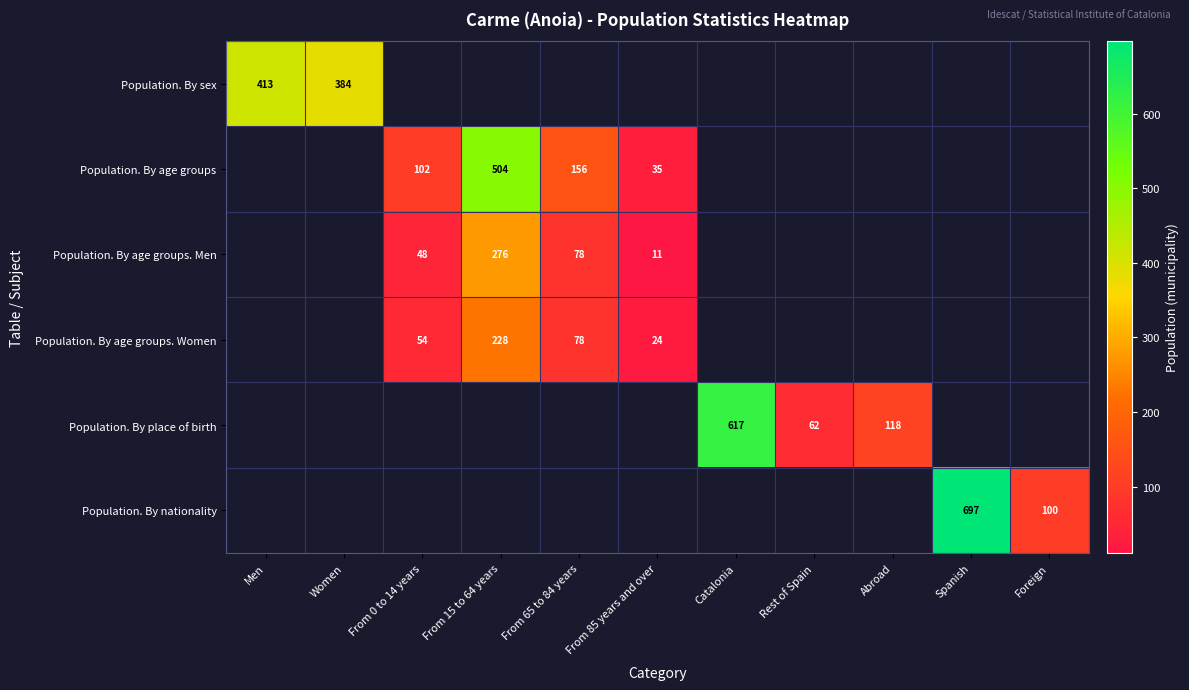

At how many categories does at least one series exceed 304?

5